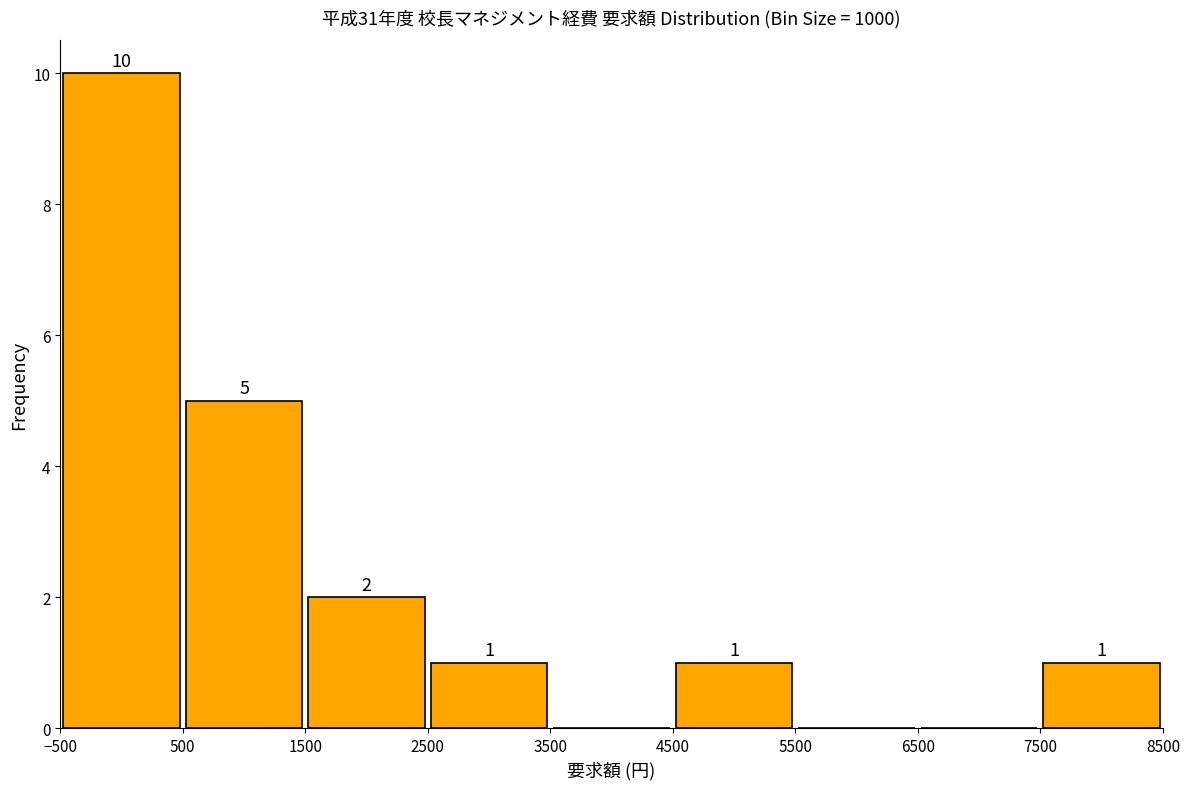

Which range on the x-axis has the tallest bar?

-500 to 500